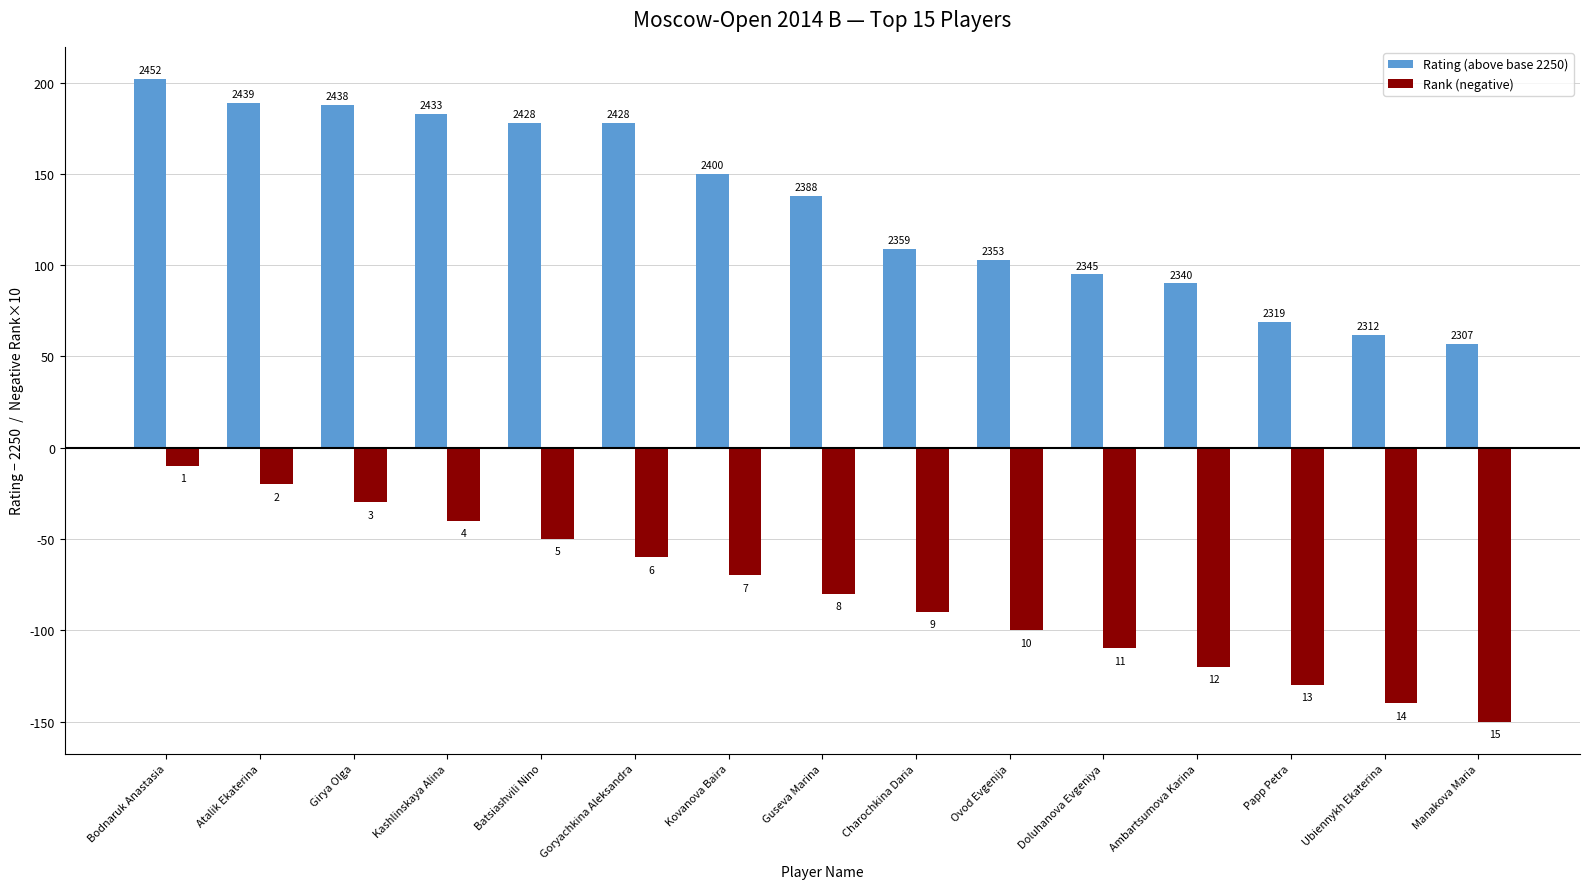

How many groups of bars are there?

15